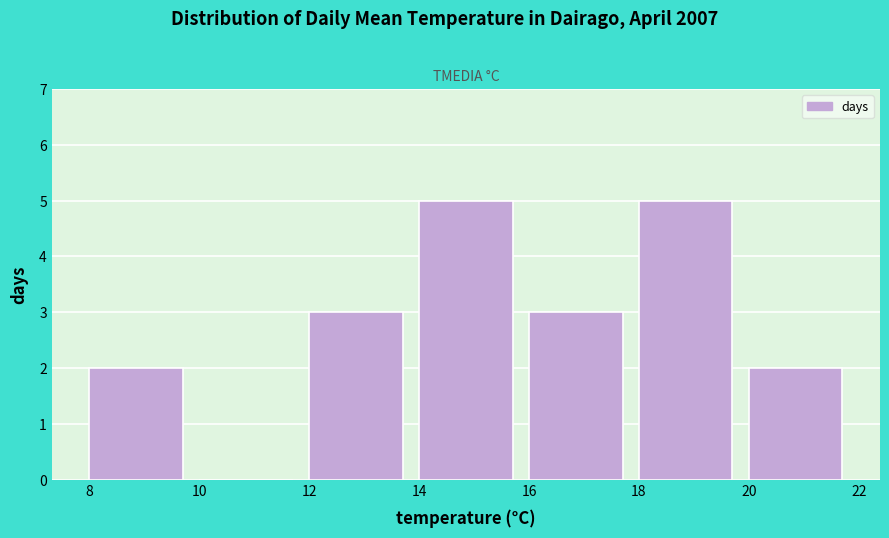

How tall is the bar that spans 18 to 20 on the x-axis? The values are not printed on the chart, so give them approximately, as read against the axis.

5